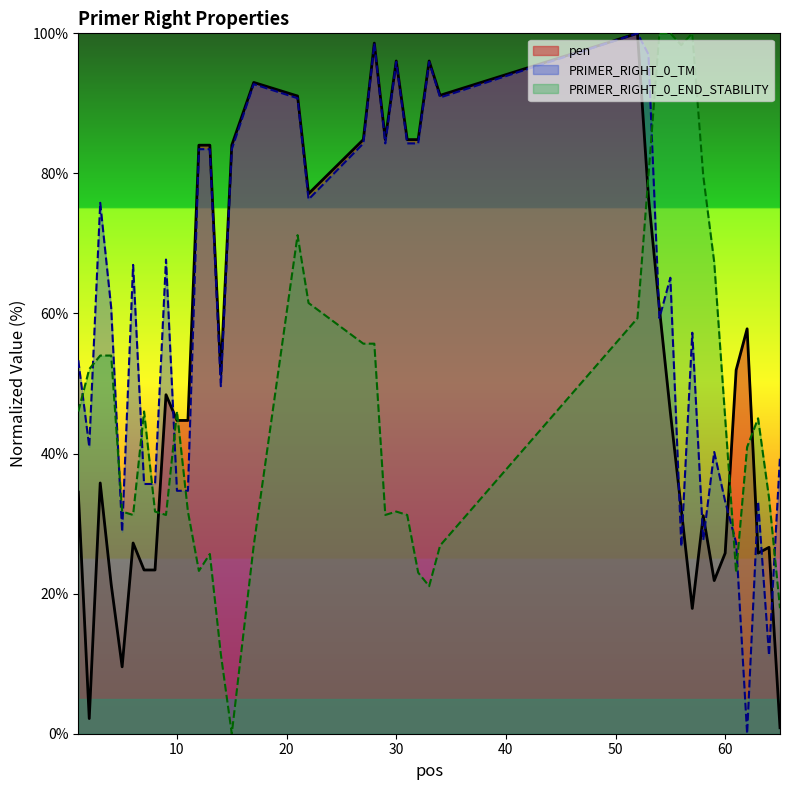

Count the number of categories in the chart.

40